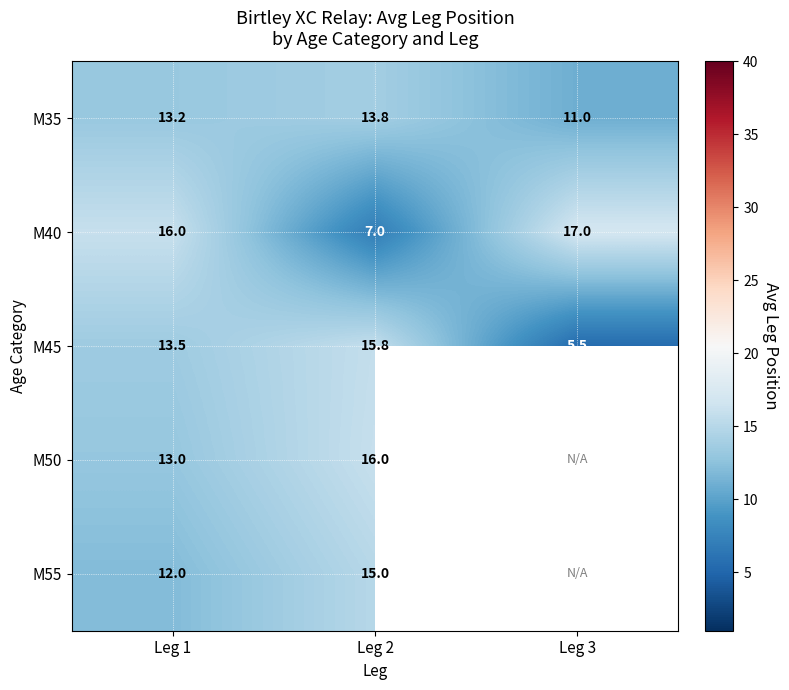

True or false: M40 has a value of 4.1 at Leg 2.

False